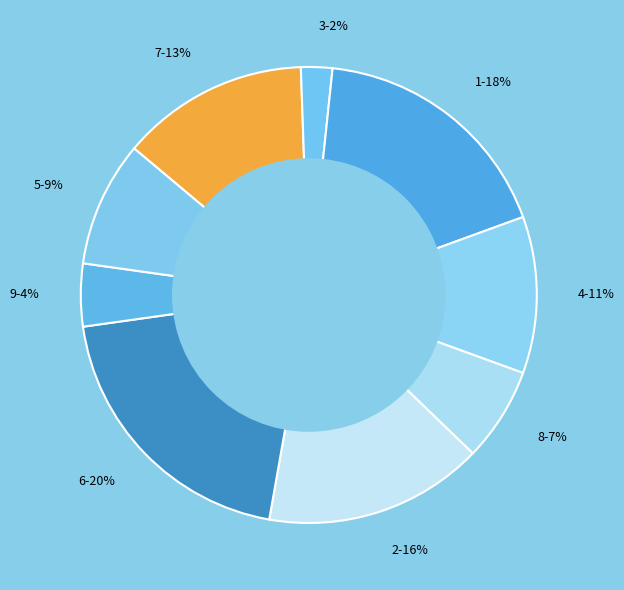

How many slices are in this pie chart?

9